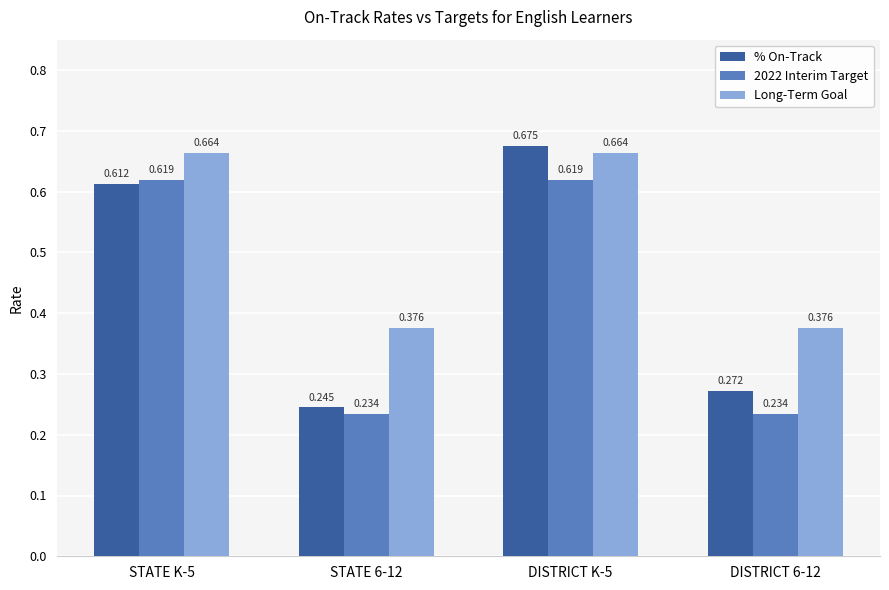

Which series has the largest total across all categories?

Long-Term Goal